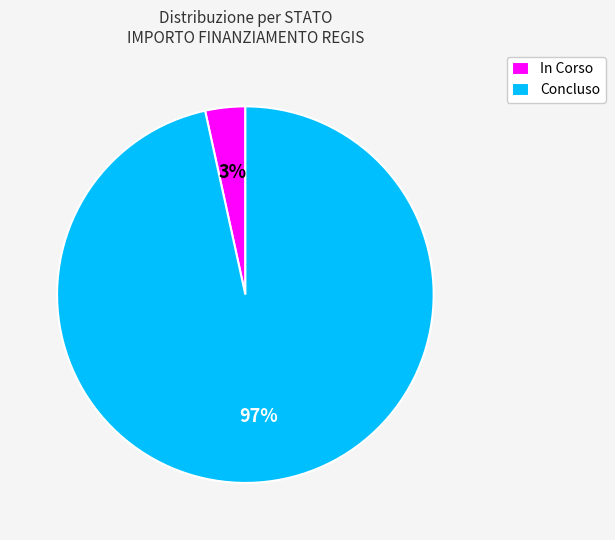

Is the sum of Concluso and In Corso greater than half?

Yes